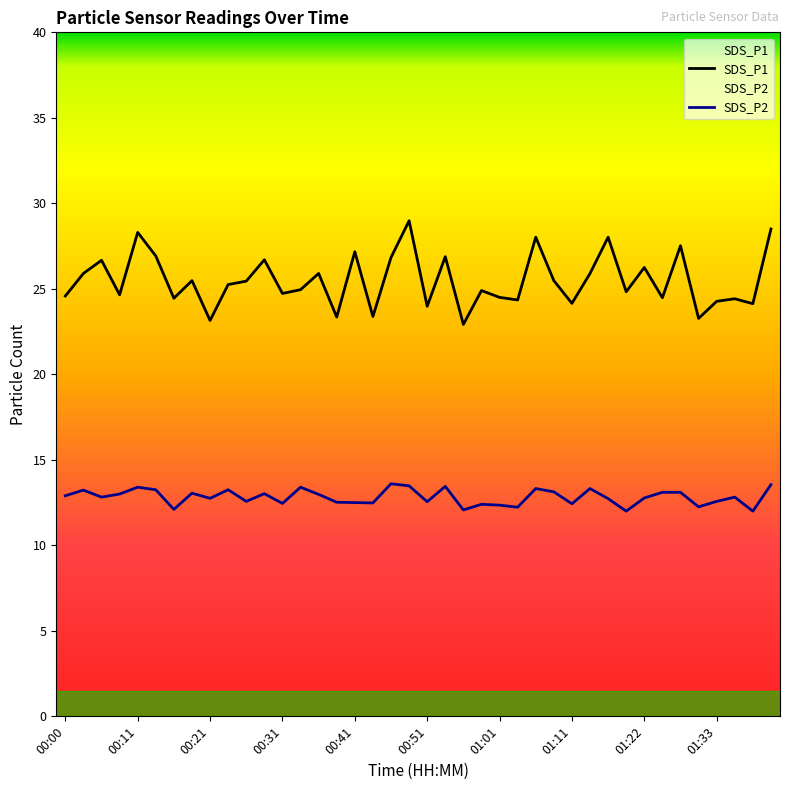

What is the total value across all series at 01:38?

36.1